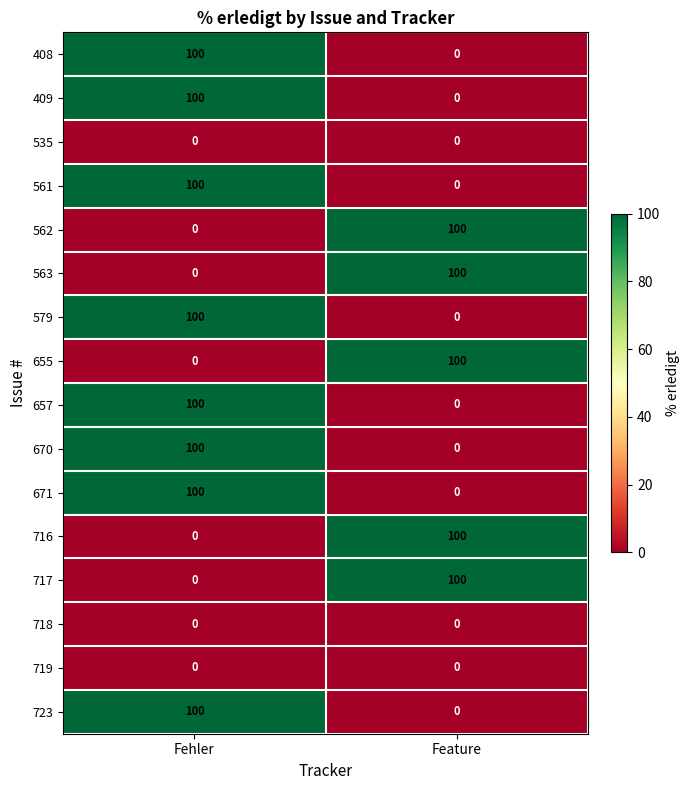

What is the difference between the highest and lowest values at Fehler?

100